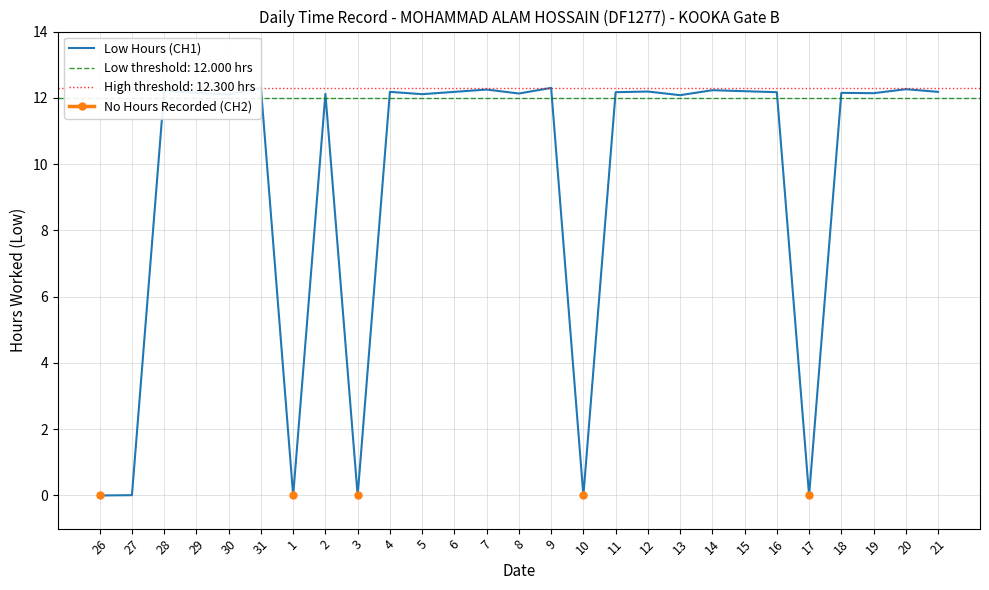

What is the label of the 22nd point from the right?

31